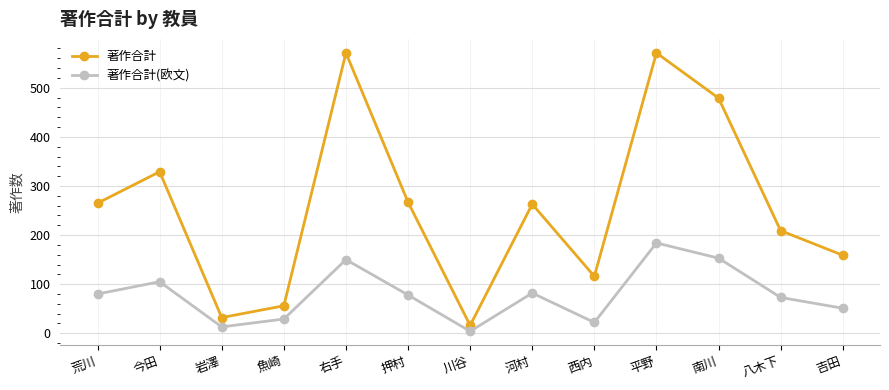

What is the highest value of the 著作合計 series?

571